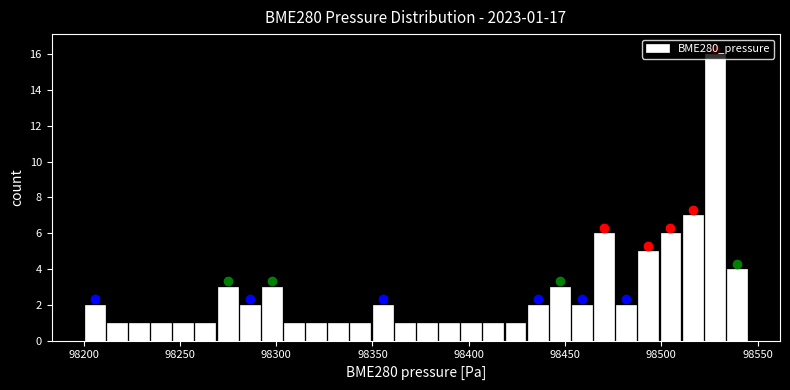

Around what value on the x-axis is the tallest bar? Give the approximate position of its centre, as read against the axis.

98530